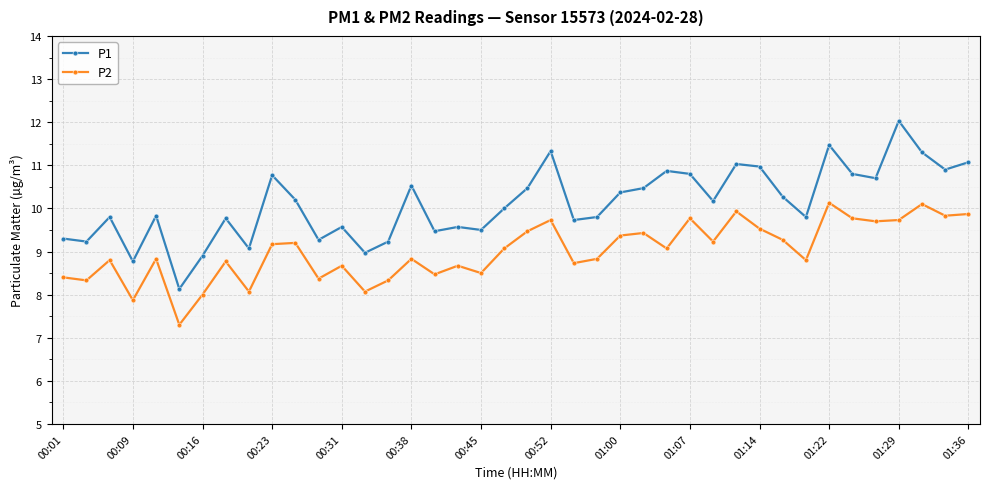

What is the value of the P1 point at the 4th from the left?

8.8